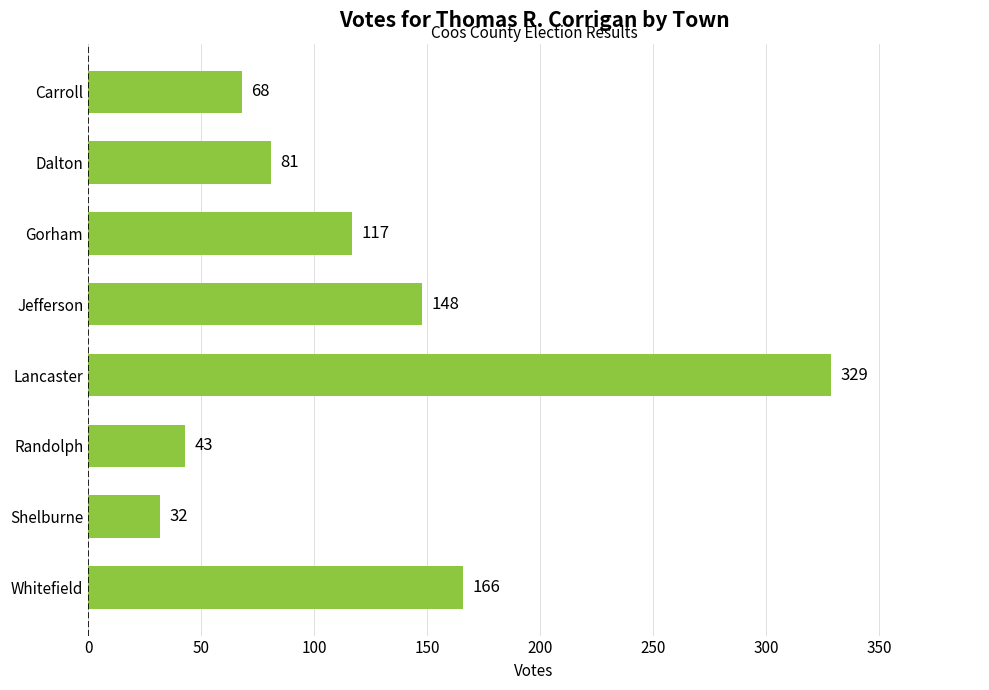

True or false: the data shows 52 at Shelburne.

False